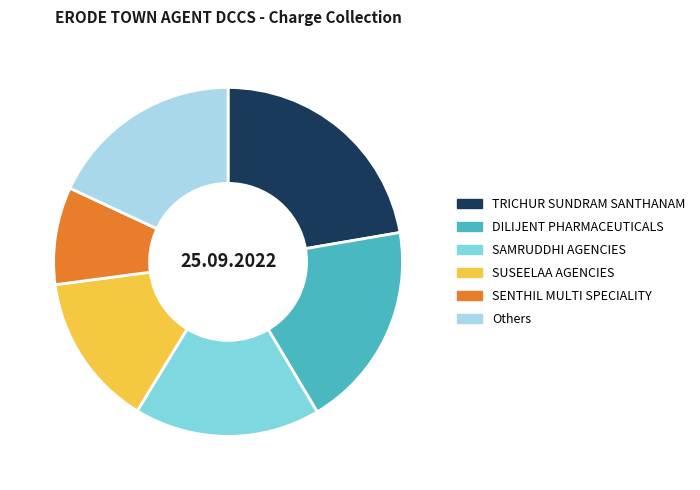

The SUSEELAA AGENCIES slice represents 14% of the pie. True or false?

True